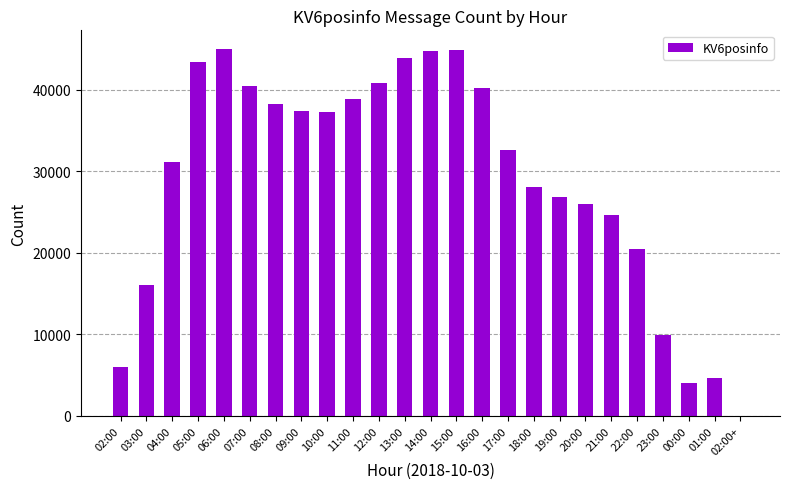

What is the sum of all values?

725443